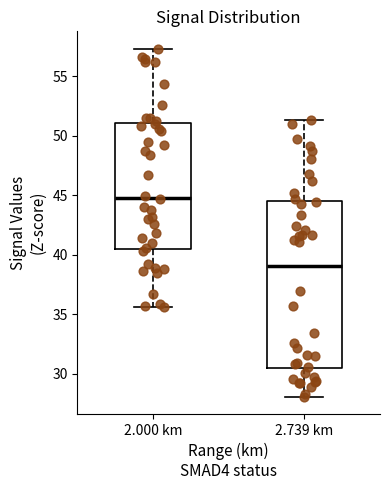

Reading left to right, read every box against the y-axis: the position of its median line, the range the box covers, and the ends of its whiskers. The values are not printed on the chart, so give them approximately, as read against the axis.

2.000 km: median 45.0, box 40.5 to 51.0, whiskers 35.5 to 57.5
2.739 km: median 39.0, box 30.5 to 44.5, whiskers 28.0 to 51.5